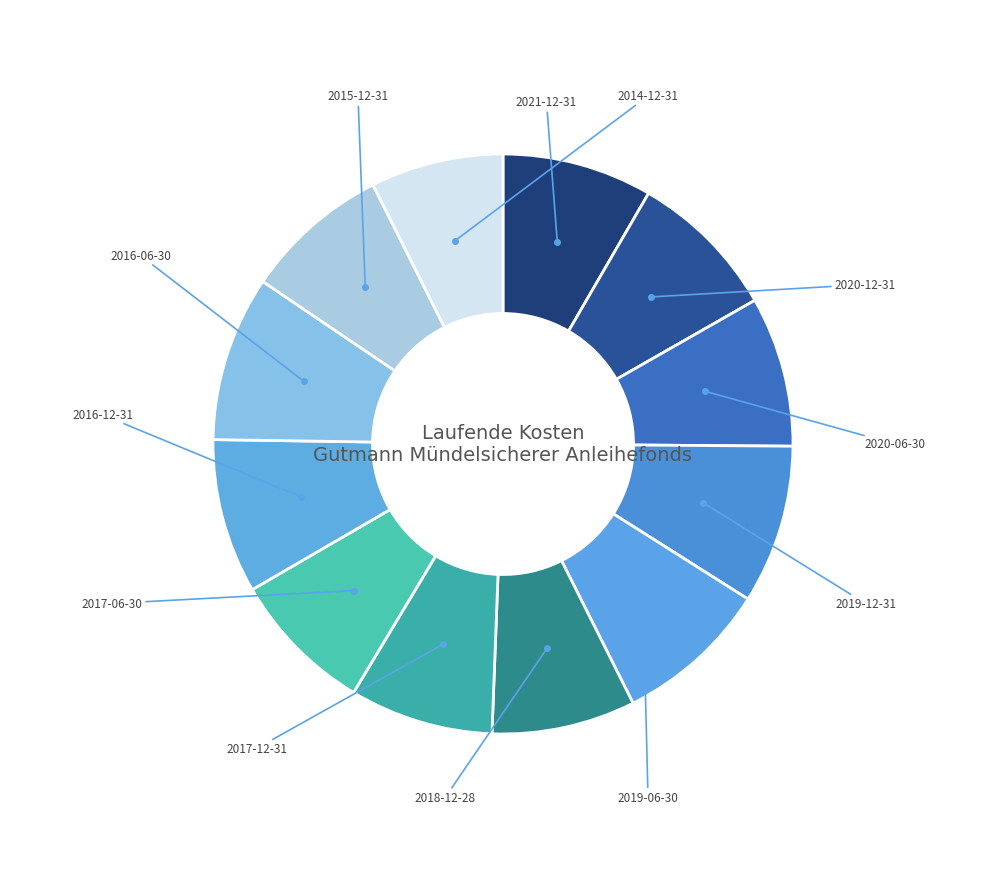

Is there any slice that represents more than half of the pie?

No